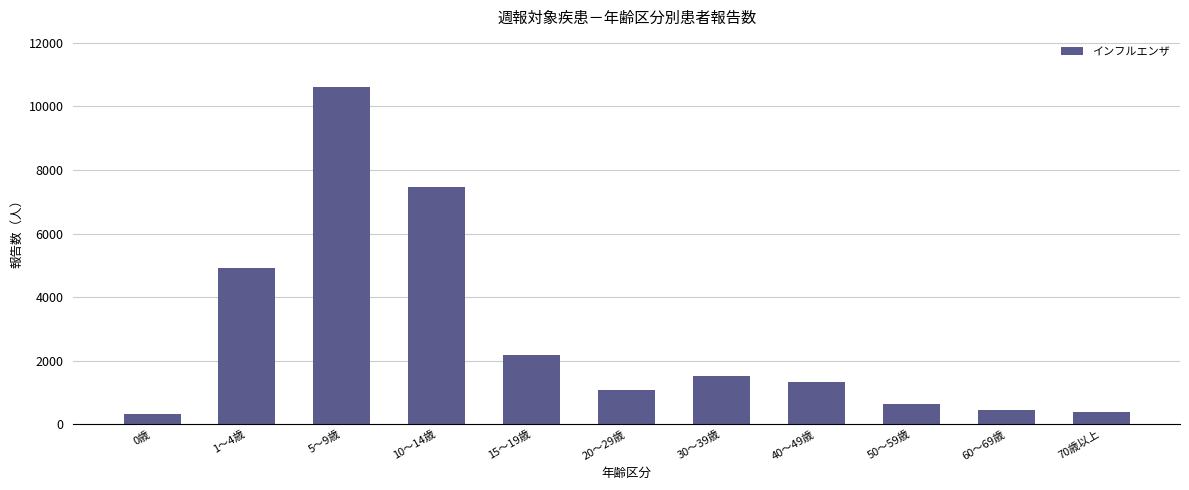

True or false: the data shows 1108 at 50～59歳.

False